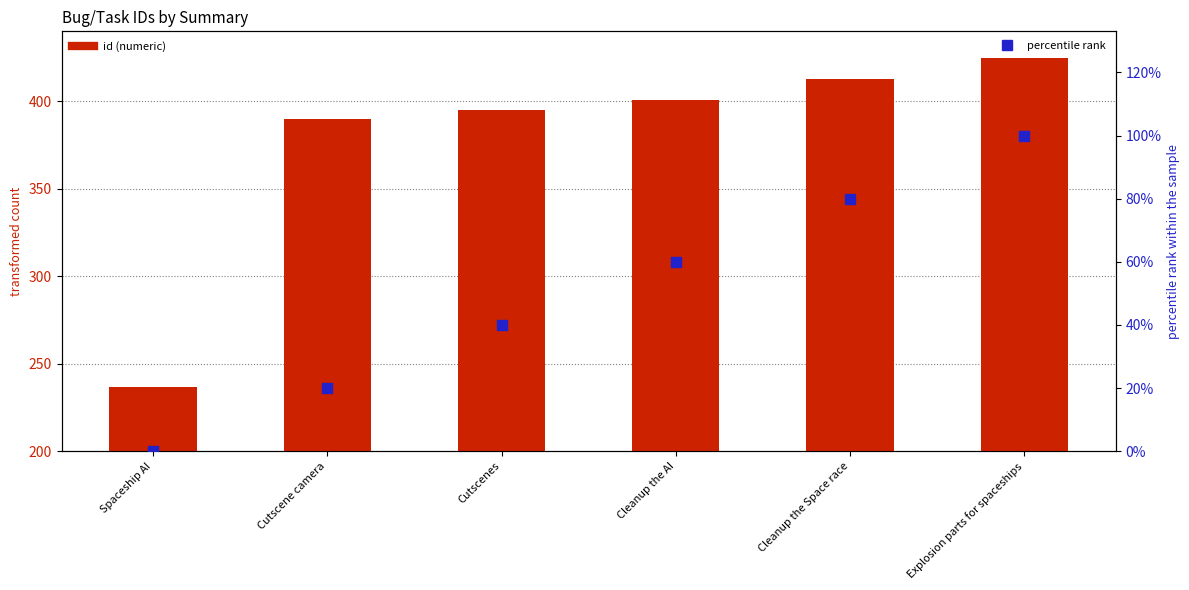

Which series has the widest spread of Y values?

id (numeric)